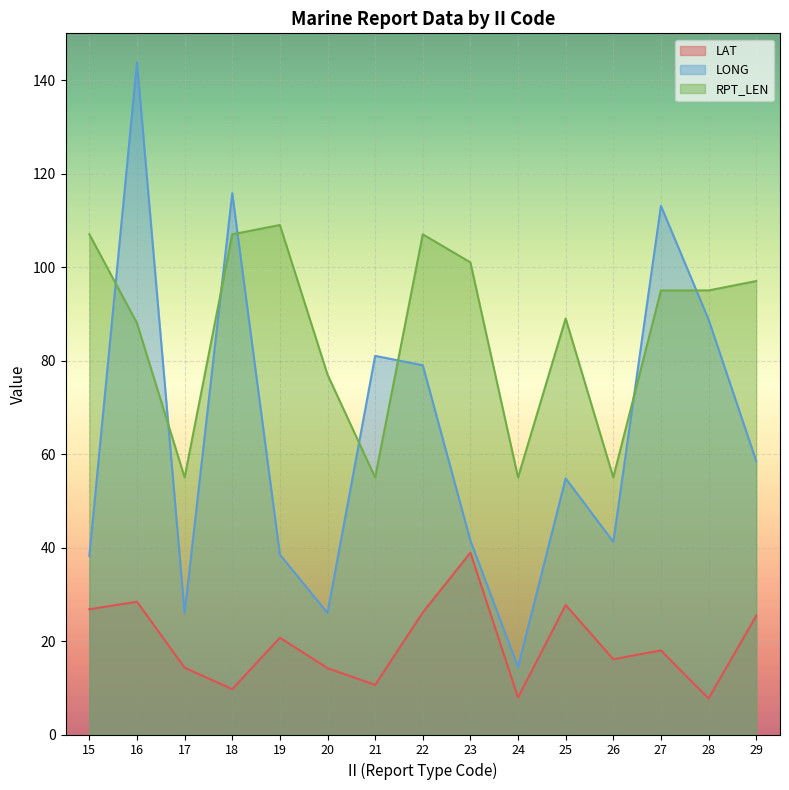

Which series has the widest spread of values?

LONG